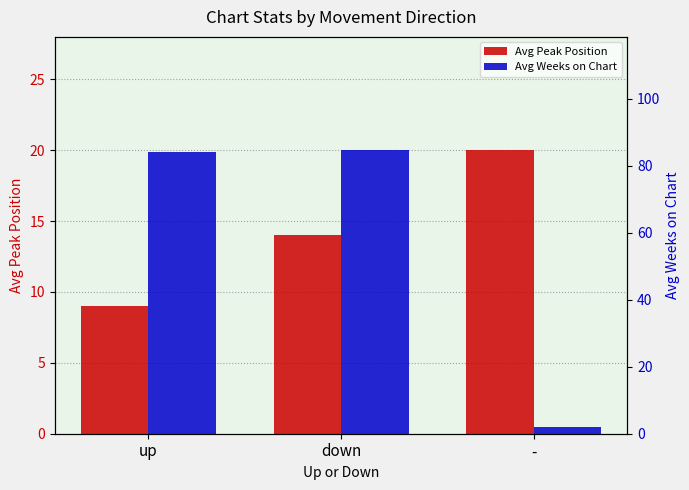

What is the greatest value displayed?

84.6